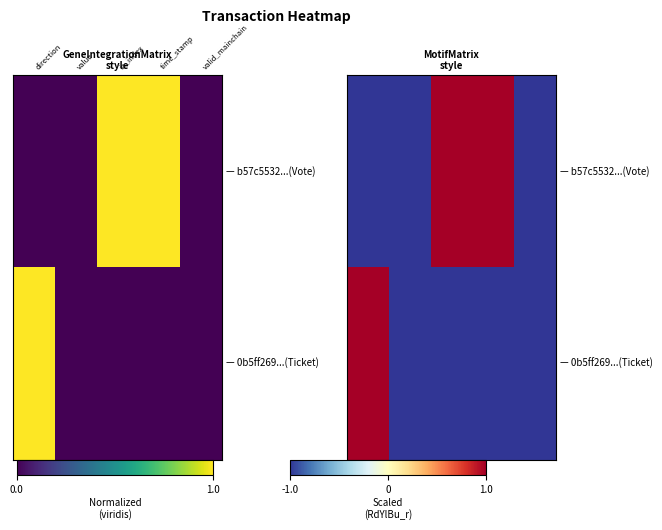

What is the difference between the highest and lowest values at 3?

2.0